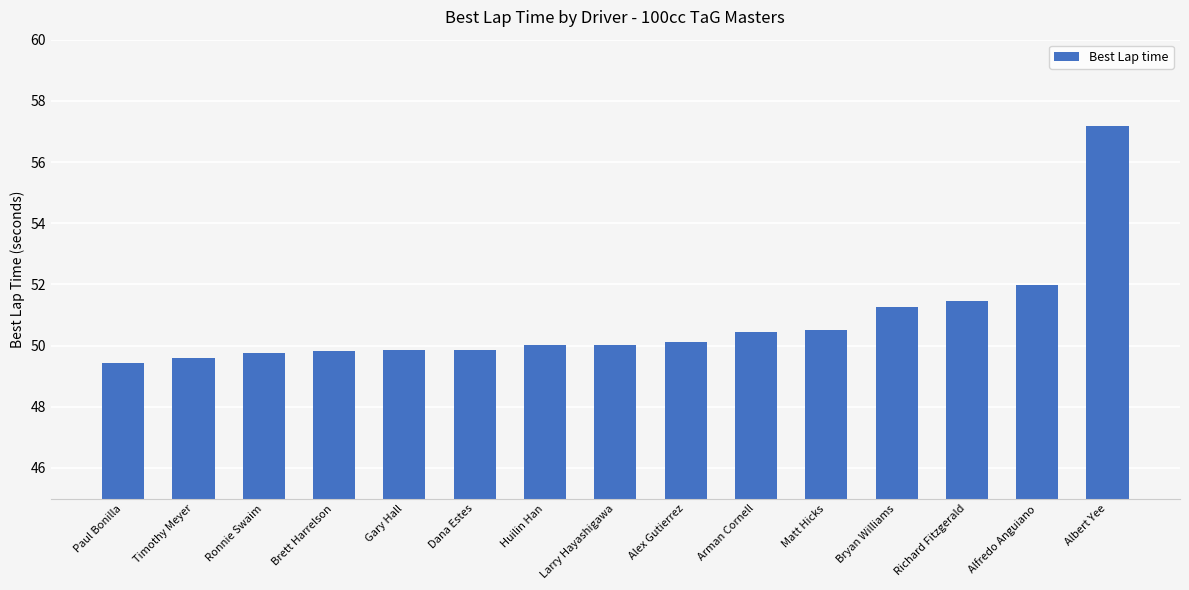

What is the ratio of the value at Timothy Meyer to the value at Bryan Williams?

1.0